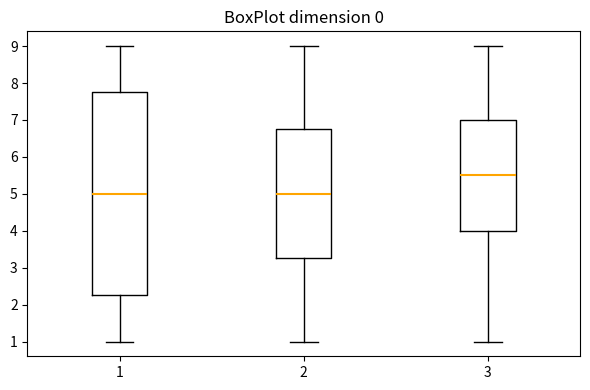

Reading left to right, read every box against the y-axis: the position of its median line, the range the box covers, and the ends of its whiskers. The values are not printed on the chart, so give them approximately, as read against the axis.

1: median 5.0, box 2.3 to 7.8, whiskers 1.0 to 9.0
2: median 5.0, box 3.3 to 6.8, whiskers 1.0 to 9.0
3: median 5.5, box 4.0 to 7.0, whiskers 1.0 to 9.0